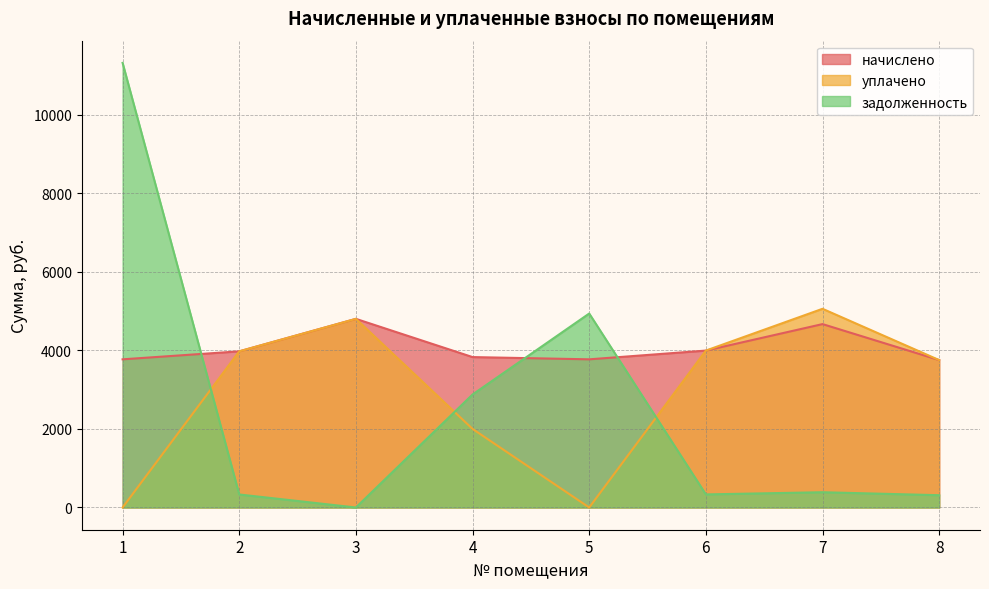

Which category has the lowest value in the уплачено series?

1